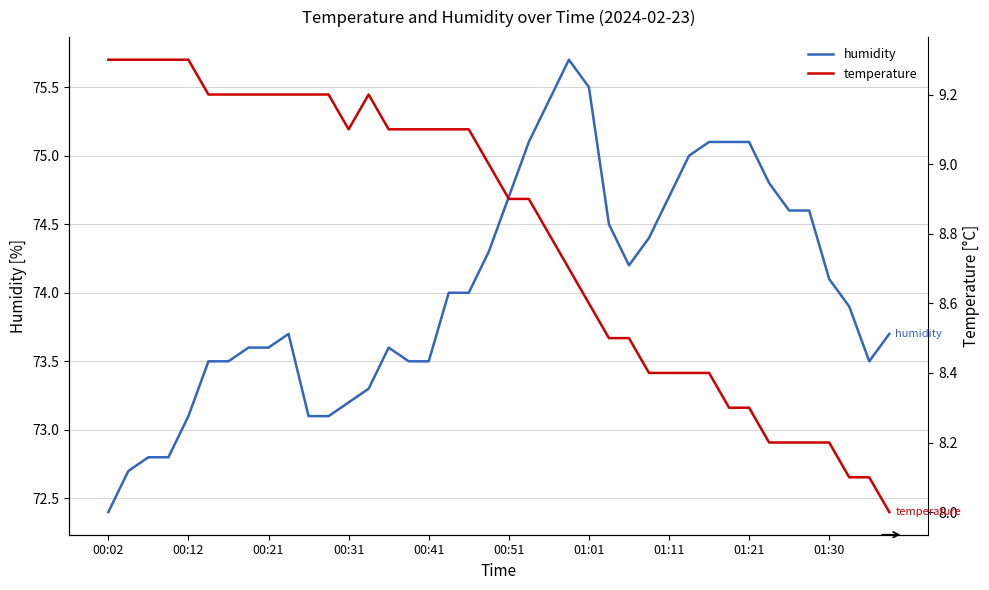

How many data points in humidity are above 74?

18